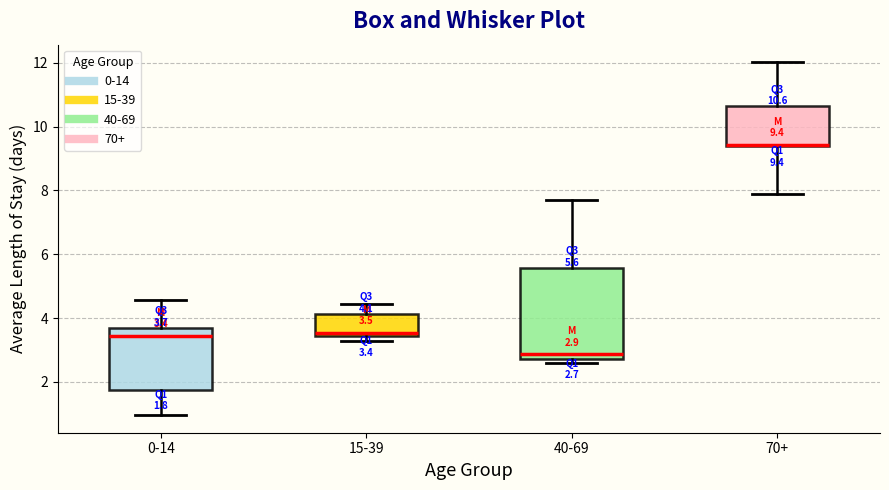

Which box is the tallest, from its lower edge to its upper edge?

40-69